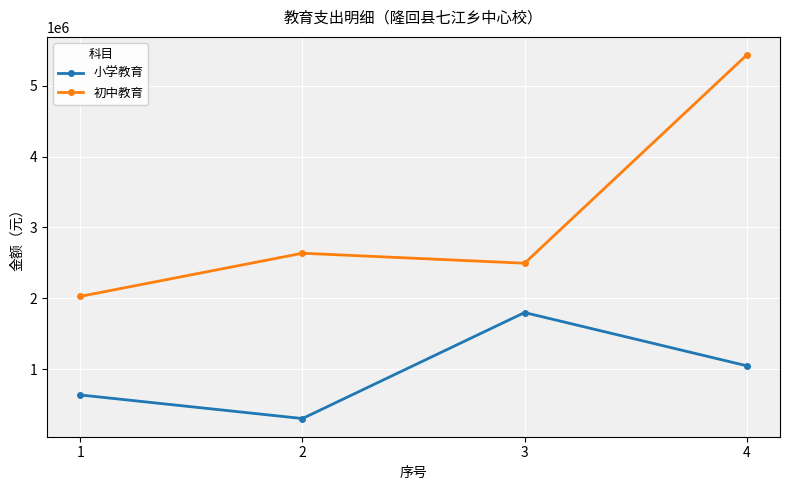

How many distinct data groups are displayed?

2